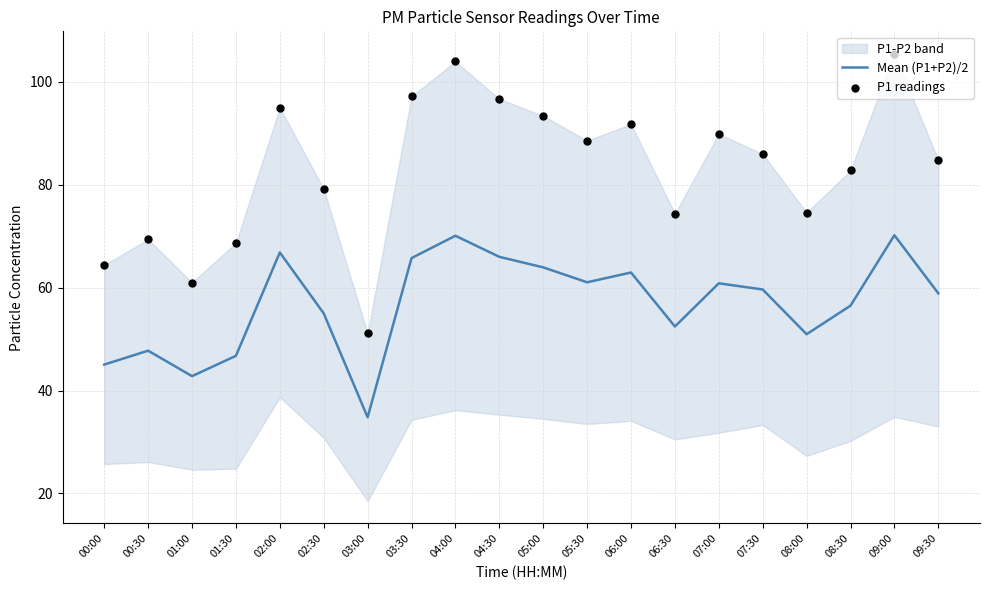

What is the total value across all series at 08:30?

139.3